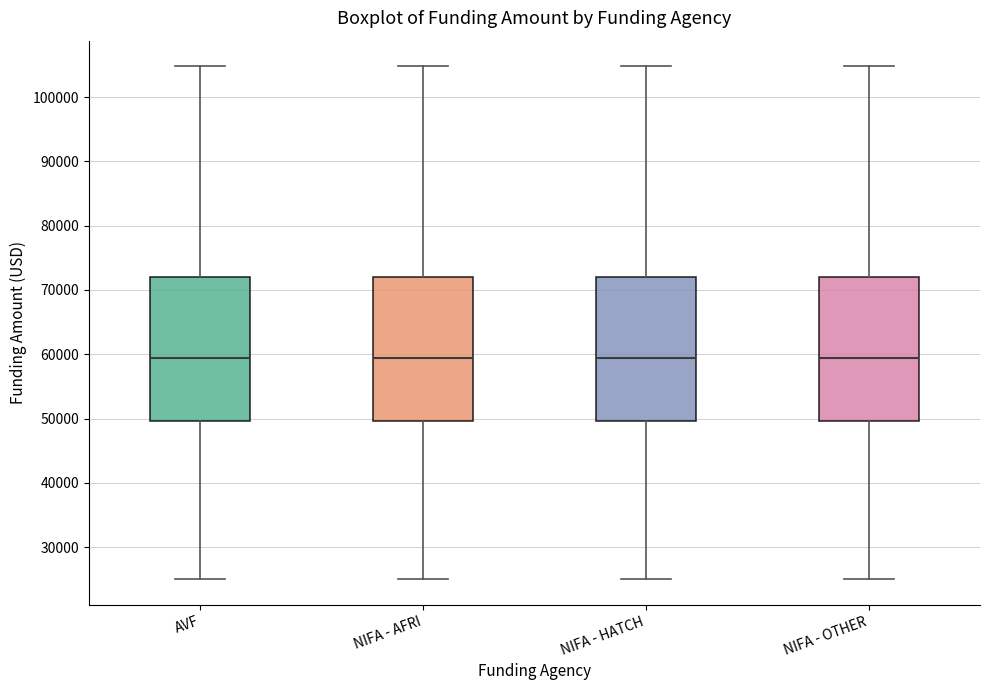

Reading left to right, read every box against the y-axis: the position of its median line, the range the box covers, and the ends of its whiskers. The values are not printed on the chart, so give them approximately, as read against the axis.

AVF: median 59000, box 50000 to 72000, whiskers 25000 to 105000
NIFA - AFRI: median 59000, box 50000 to 72000, whiskers 25000 to 105000
NIFA - HATCH: median 59000, box 50000 to 72000, whiskers 25000 to 105000
NIFA - OTHER: median 59000, box 50000 to 72000, whiskers 25000 to 105000